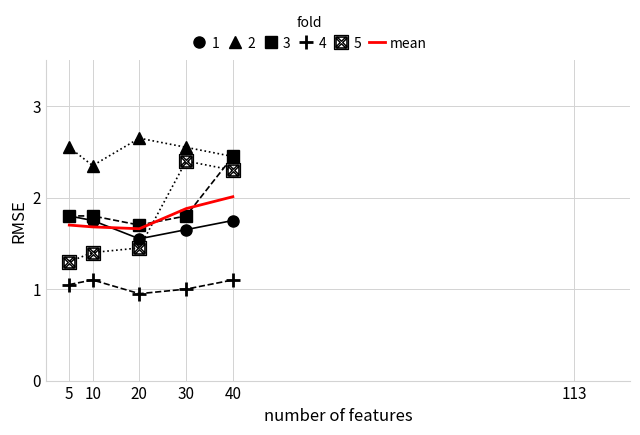

True or false: 5 has a value of 2.5 at 20.

False